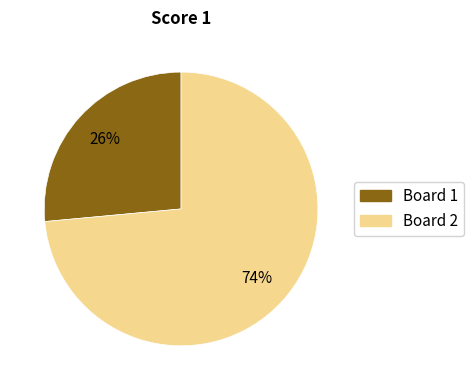

Between Board 1 and Board 2, which is larger?

Board 2